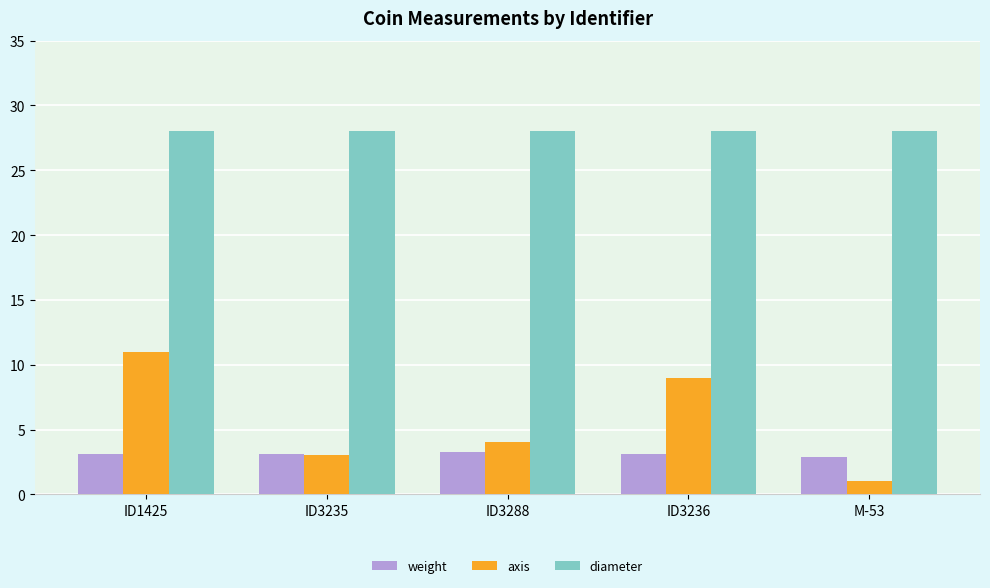

How many weight values are between 3 and 4?

4